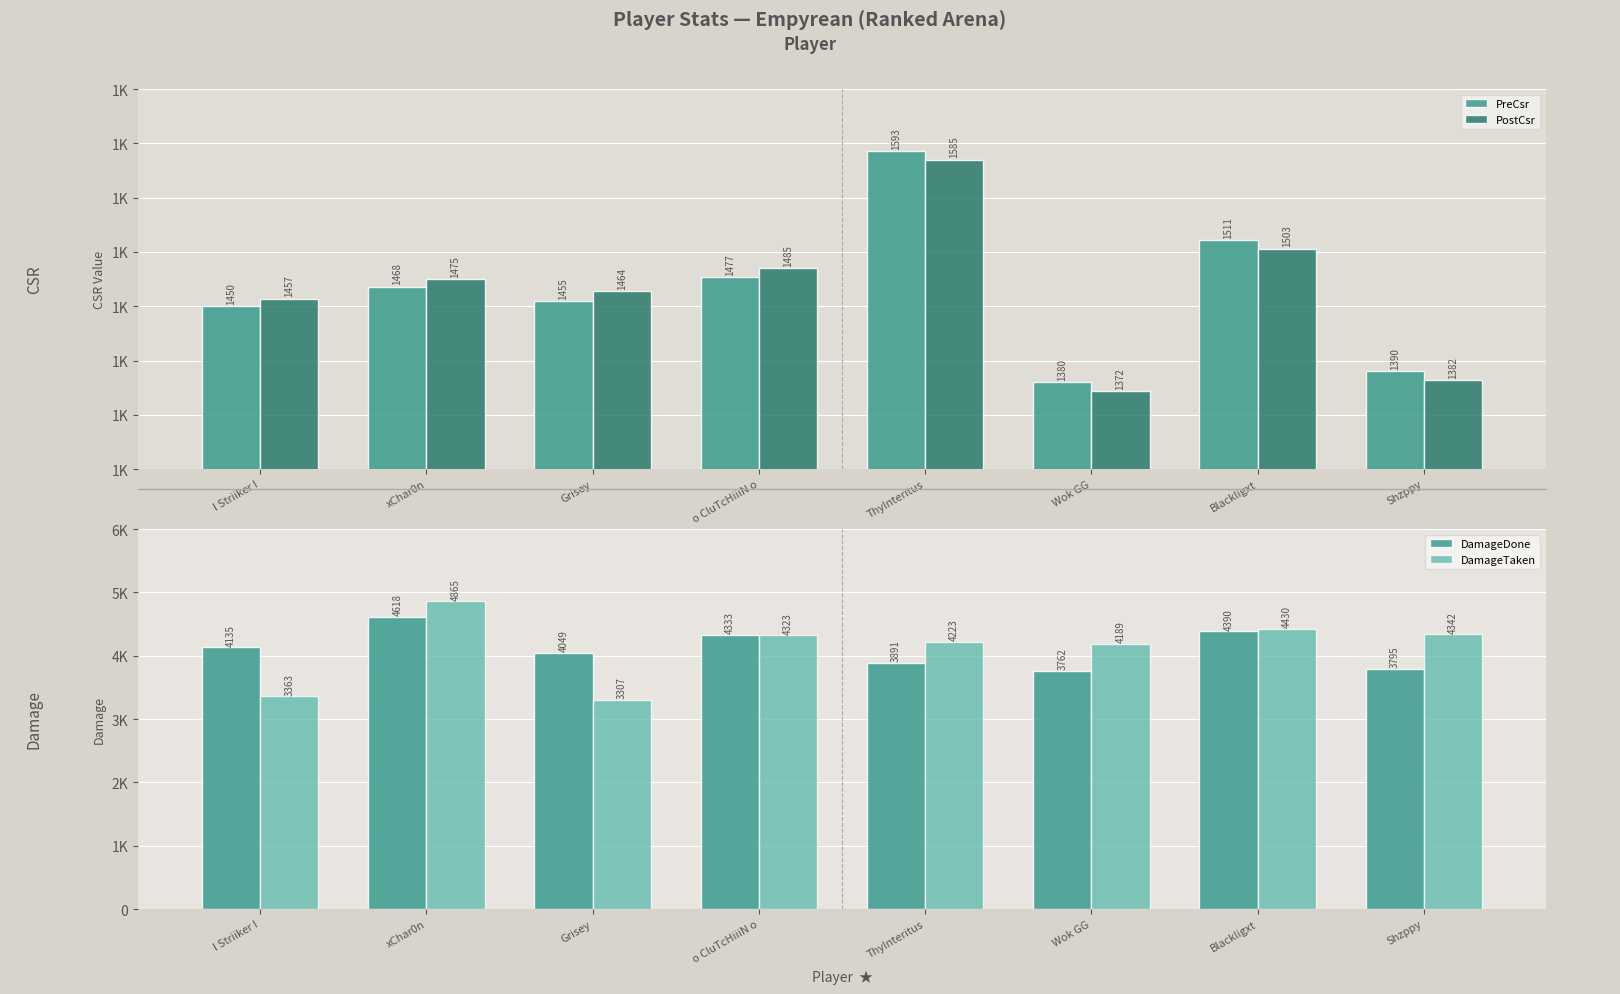

Which series has the widest spread of values?

DamageTaken